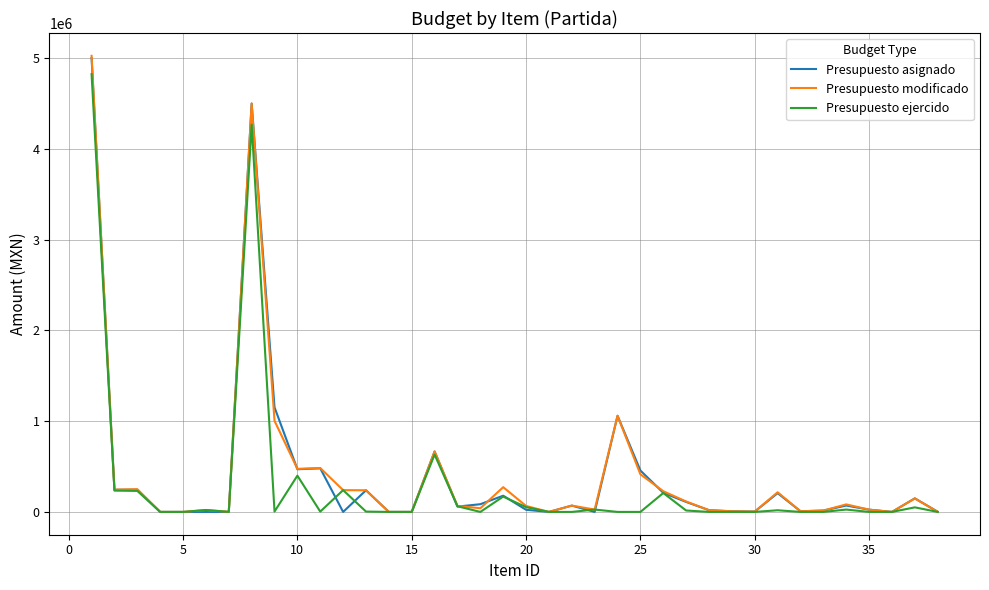

How many series are shown in this chart?

3